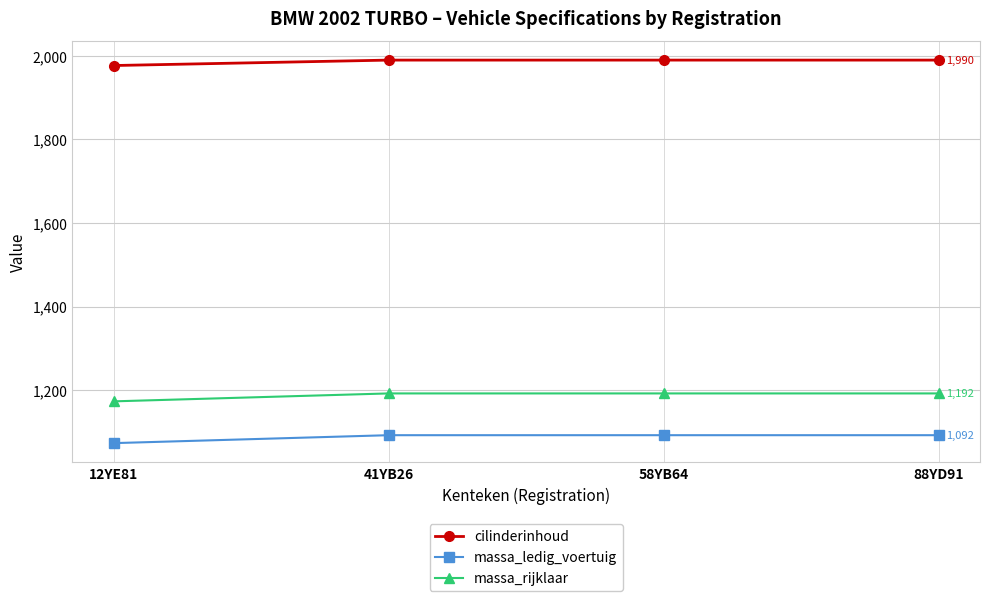

Reading left to right, extract all data points from this chart.

cilinderinhoud: 1977	1990	1990	1990
massa_ledig_voertuig: 1073	1092	1092	1092
massa_rijklaar: 1173	1192	1192	1192